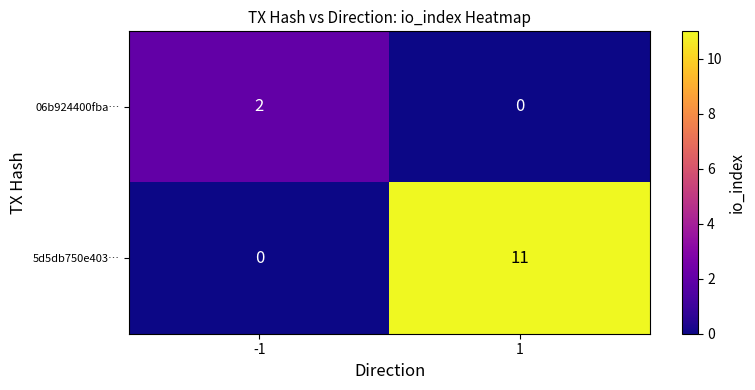

Rank the categories by 06b924400fba… value from lowest to highest.

1, -1